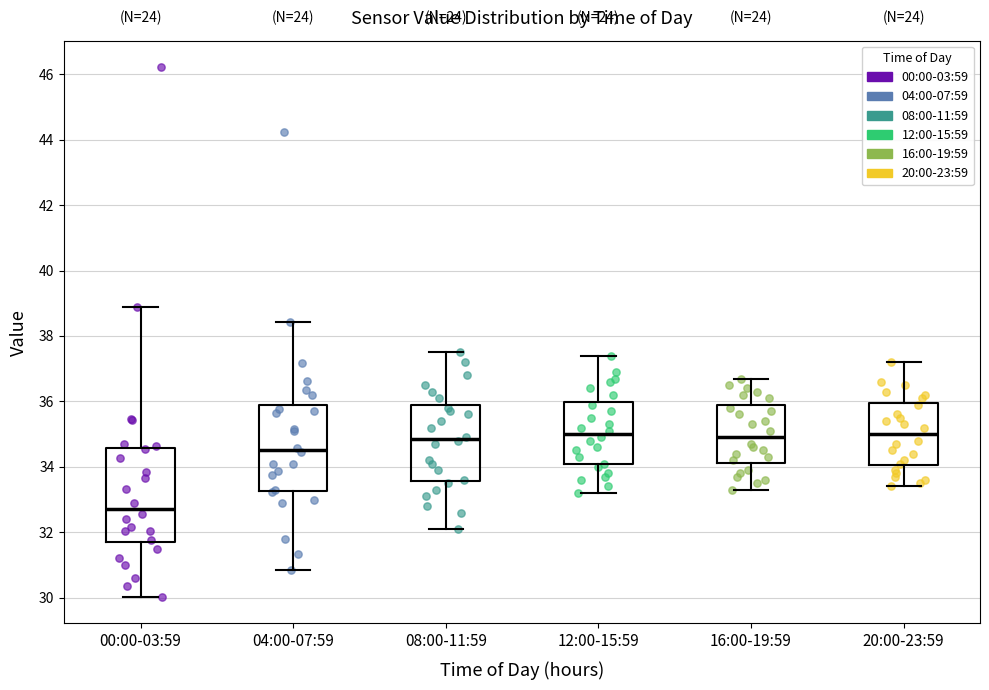

Which box has the lowest median line?

00:00-03:59